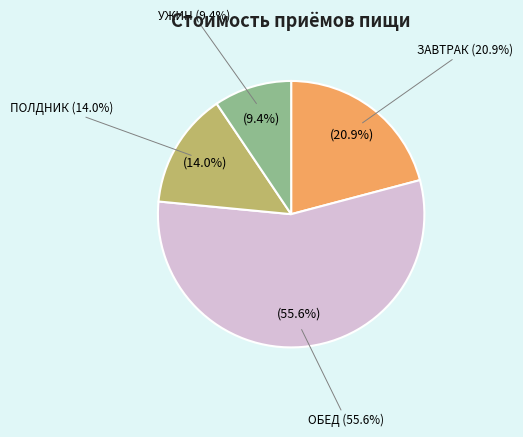

To the nearest percent, what percentage of the pie is ЗАВТРАК?

21%